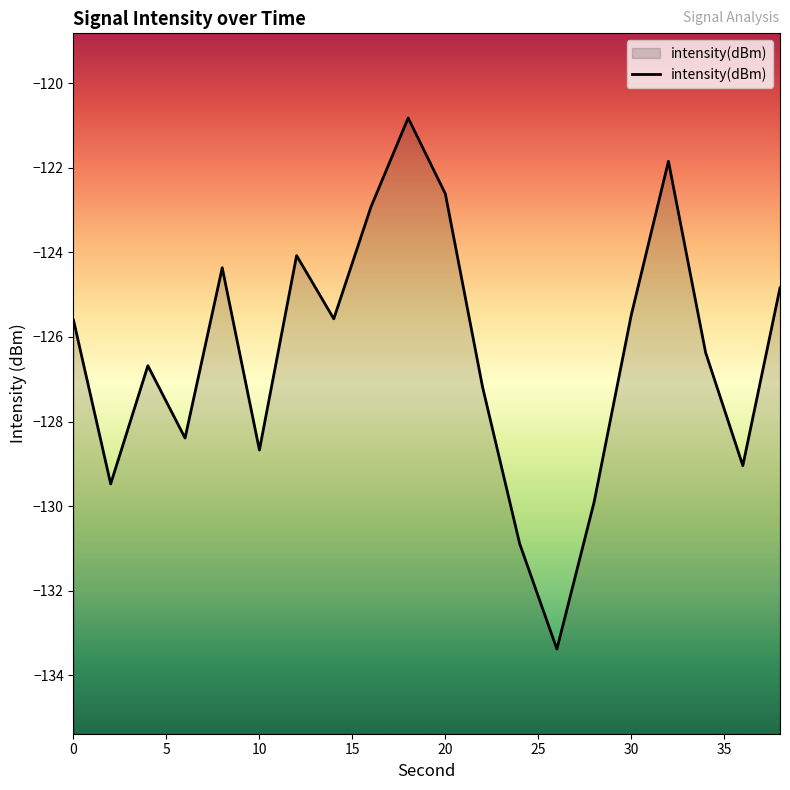

How many values exceed -125?

7